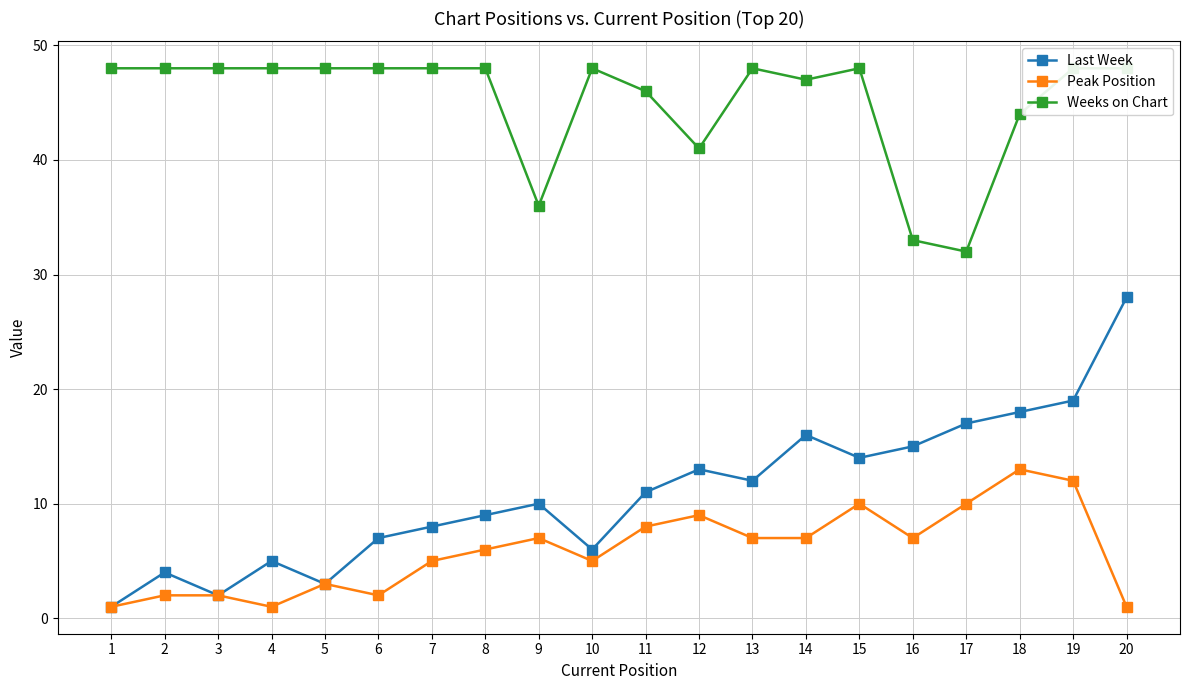

Which series has the largest total across all categories?

Weeks on Chart